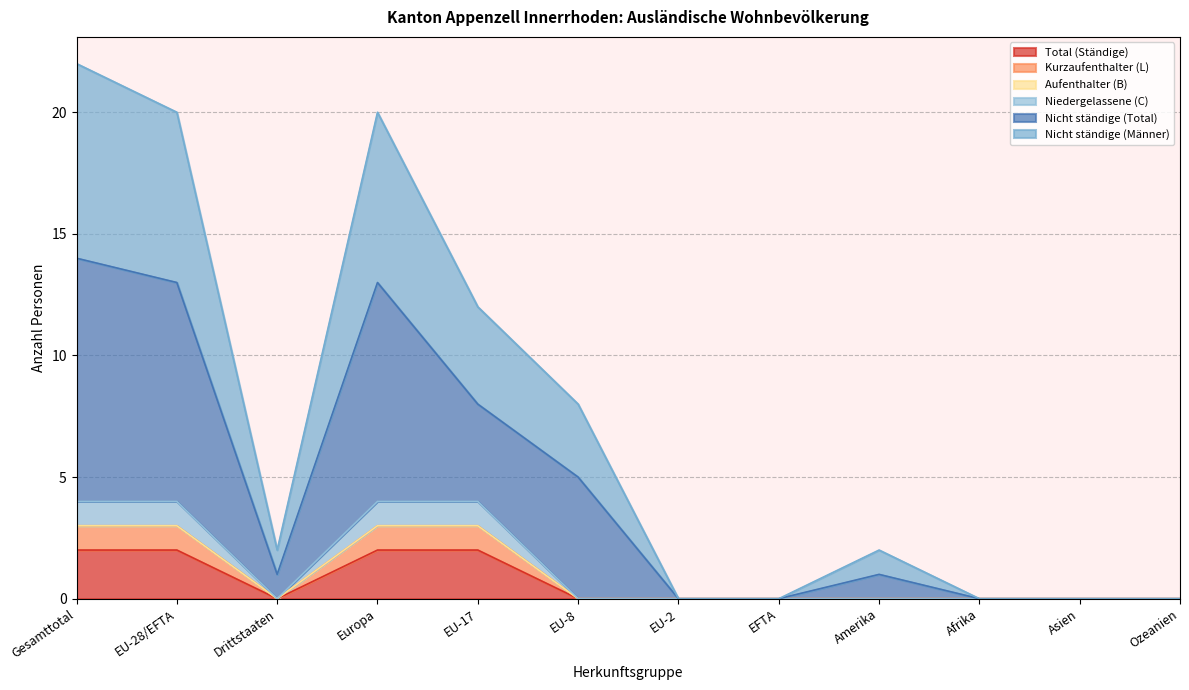

True or false: Total (Ständige) and Kurzaufenthalter (L) cross at least once.

False